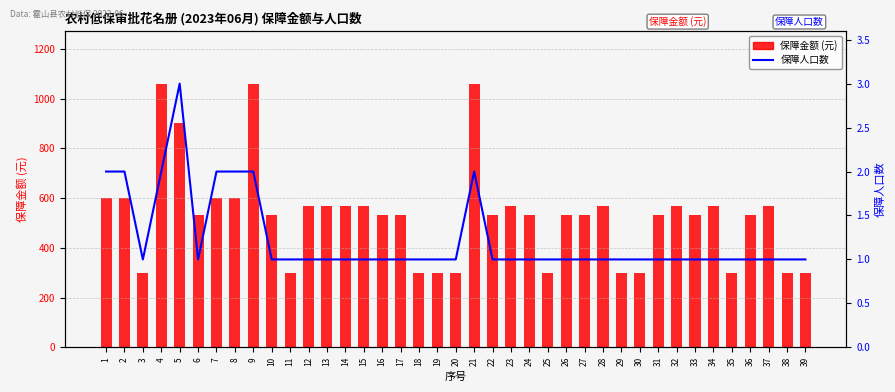

At which category does the chart reach its minimum across all series?

3